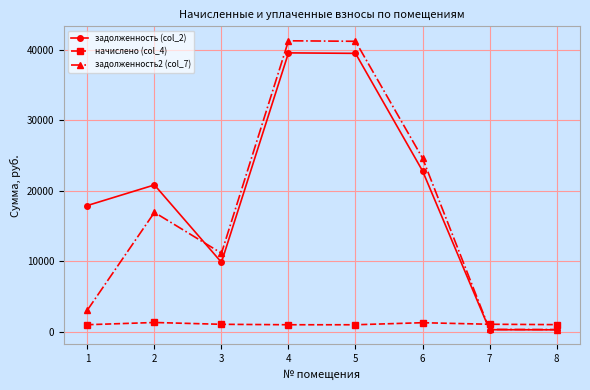

What is the maximum value shown in the chart?

41245.9